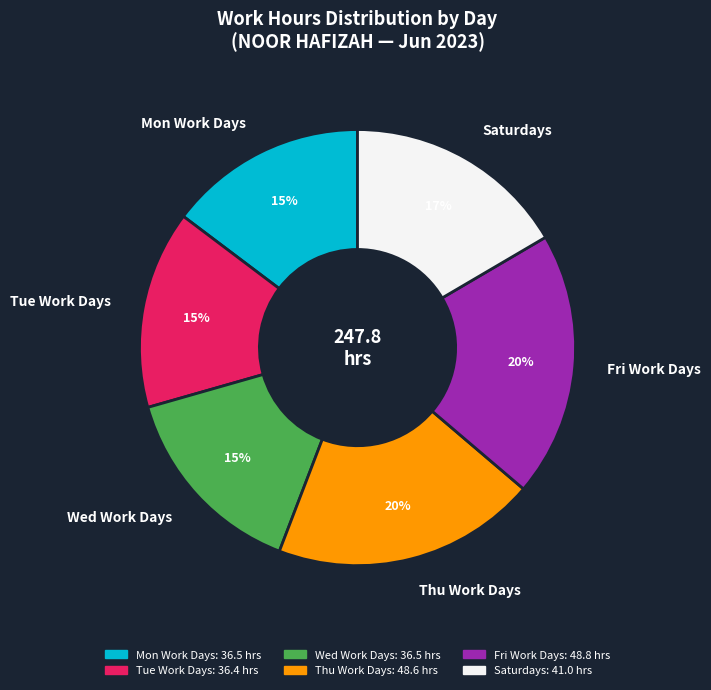

To the nearest percent, what percentage of the pie is Thu Work Days?

20%